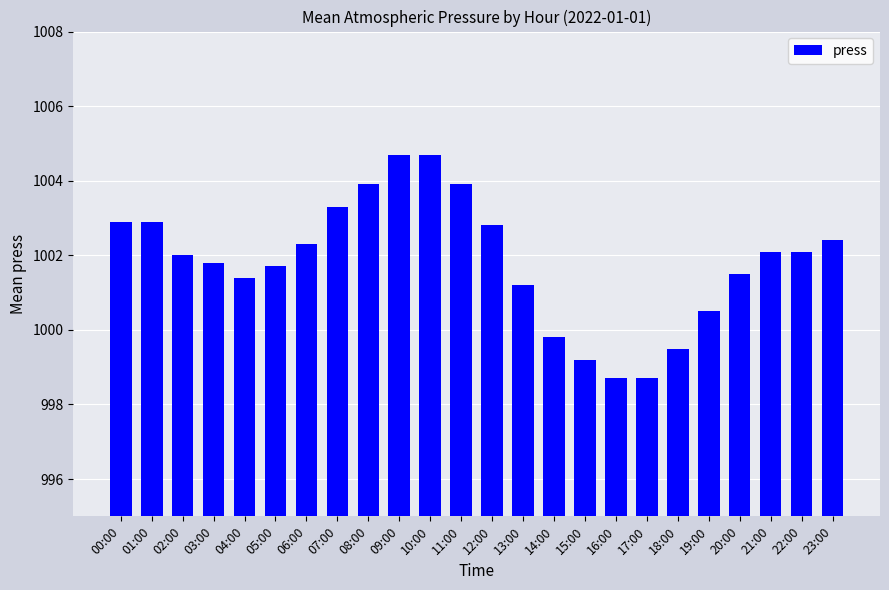

Which has a higher value, 06:00 or 20:00?

06:00